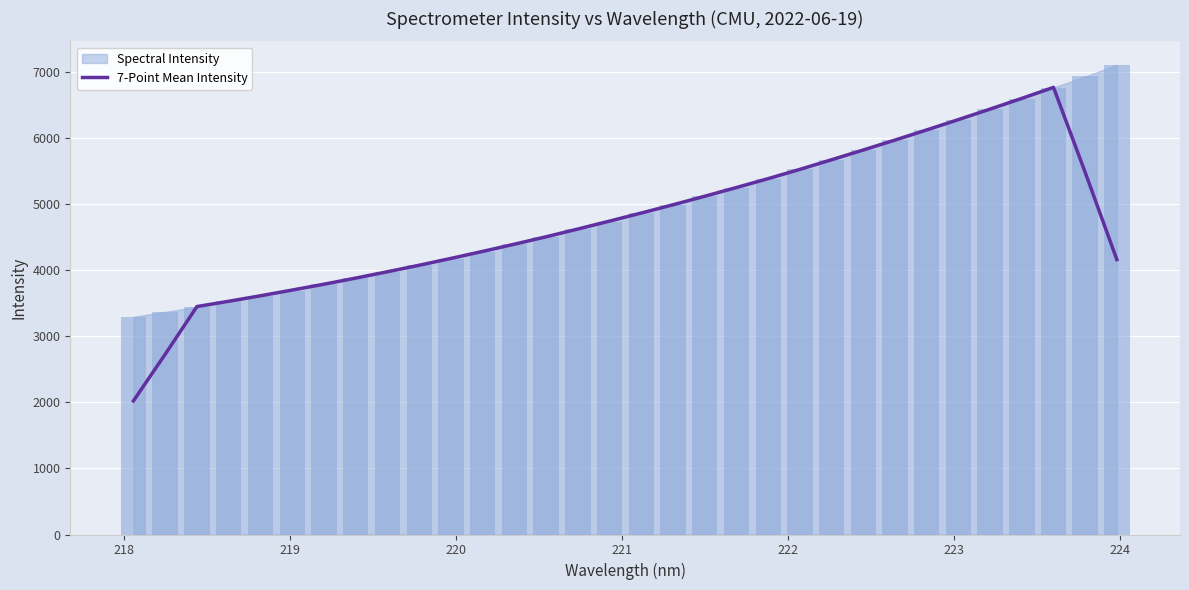

Reading right to left, extract all data points from this chart.

4160.4	5479.8	6766.1	6599.7	6437.5	6278.5	6122.1	5969.0	5818.9	5671.3	5525.5	5385.6	5251.0	5119.0	4989.6	4865.0	4742.8	4622.9	4505.6	4393.3	4284.1	4177.9	4074.7	3976.3	3880.1	3787.6	3699.1	3612.6	3529.2	3449.6	2727.7	2021.6